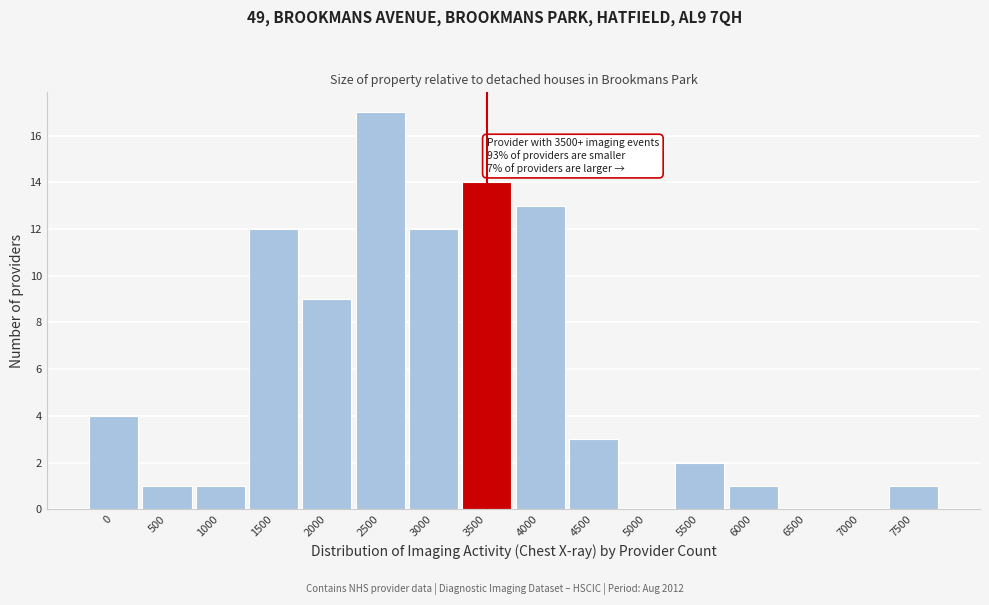

Reading left to right, extract all data points from this chart.

0=4	500=1	1000=1	1500=12	2000=9	2500=17	3000=12	3500=14	4000=13	4500=3	5000=0	5500=2	6000=1	6500=0	7000=0	7500=1